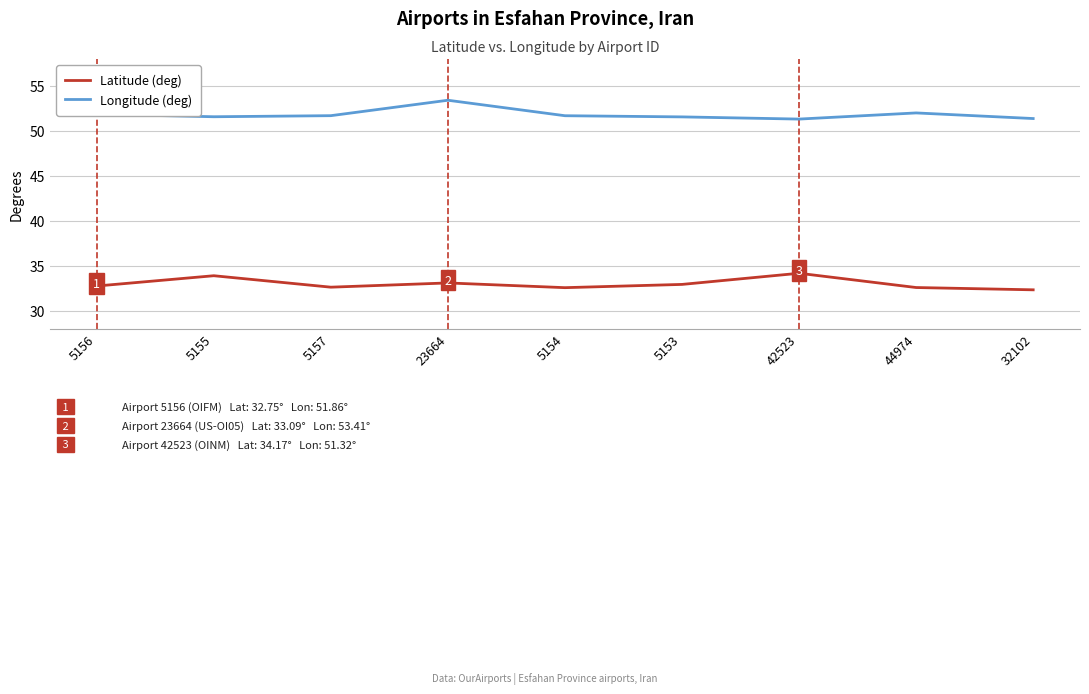

What is the lowest value of the Latitude (deg) series?

32.3